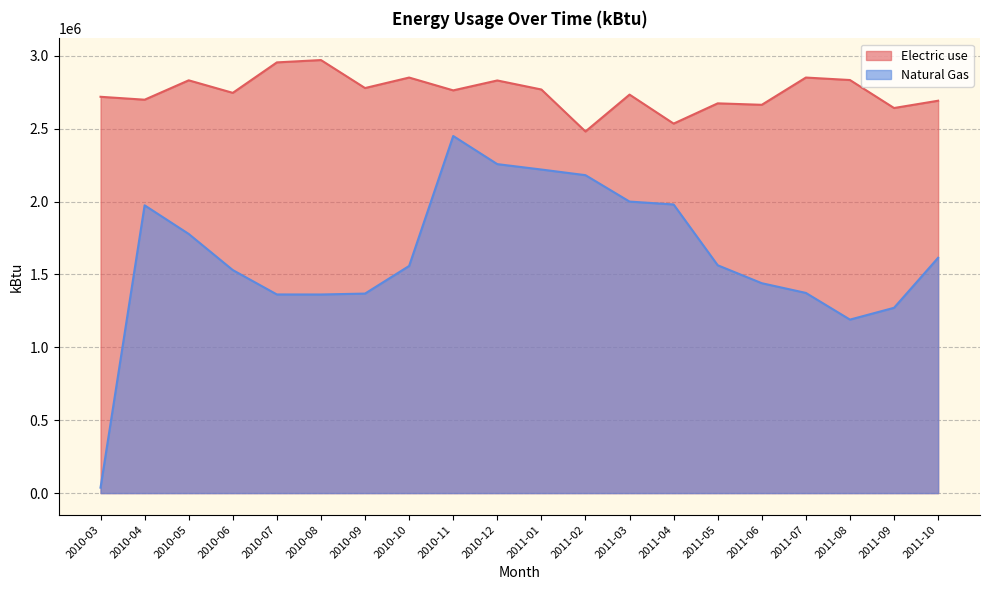

What is the label of the 13th point from the left?

2011-03